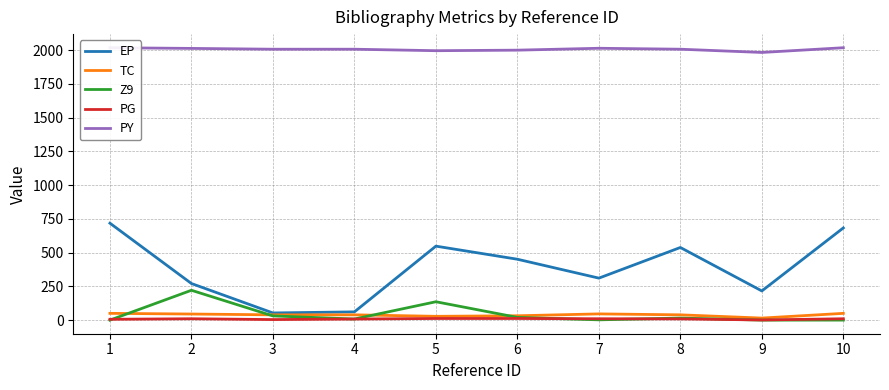

How many lines are shown in the chart?

5